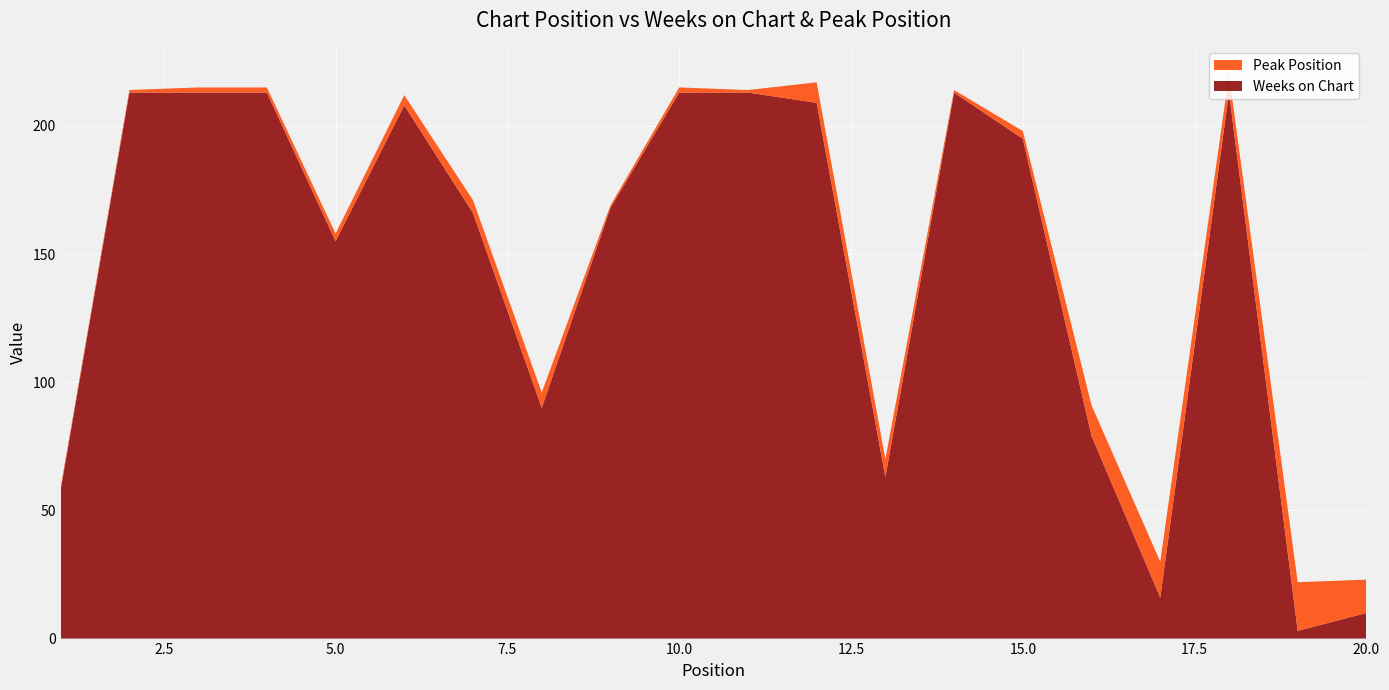

Reading right to left, list all the values displayed in this chart.

Weeks on Chart: 20=10	19=3	18=213	17=16	16=79	15=195	14=213	13=63	12=209	11=213	10=213	9=168	8=90	7=166	6=208	5=155	4=213	3=213	2=213	1=58
Peak Position: 20=13	19=19	18=7	17=14	16=12	15=3	14=1	13=7	12=8	11=1	10=2	9=1	8=6	7=5	6=4	5=3	4=2	3=2	2=1	1=1